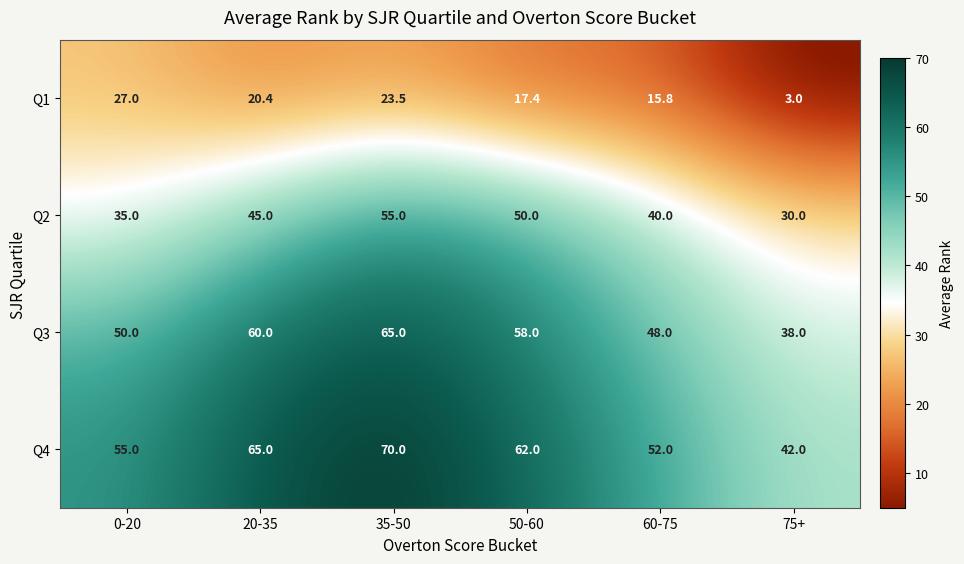

At how many categories does at least one series exceed 37?

6